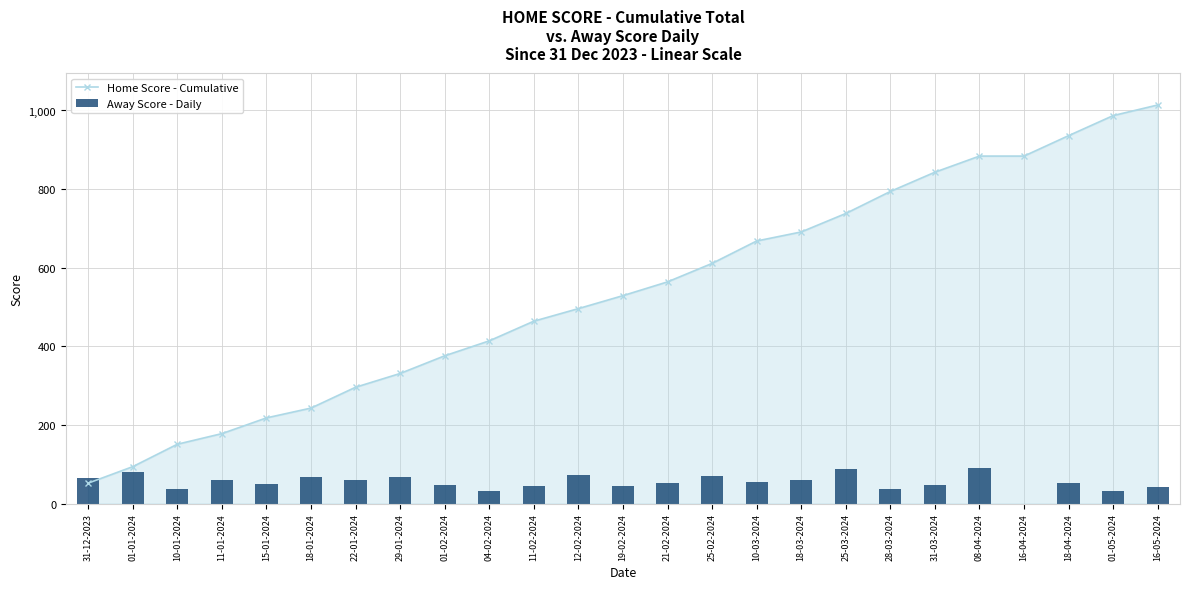

Which series has the widest spread of values?

Home Score - Cumulative